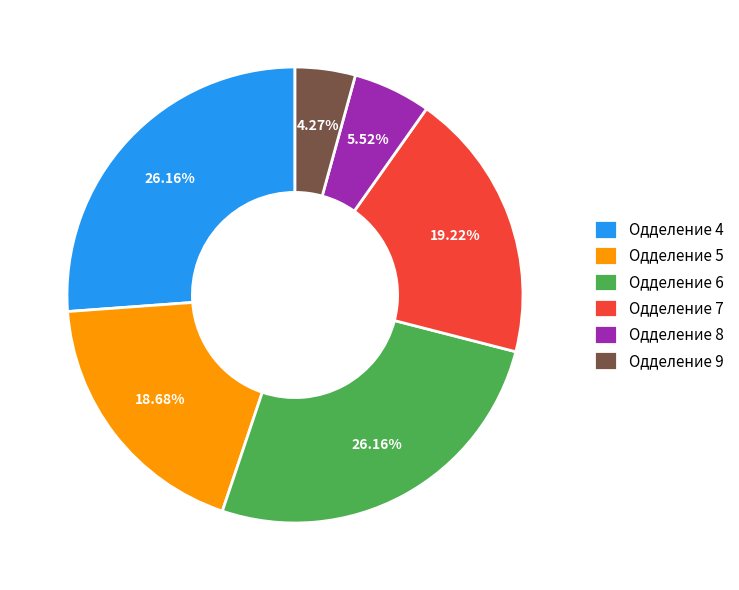

Does Одделение 7 represent more than half of the total?

No